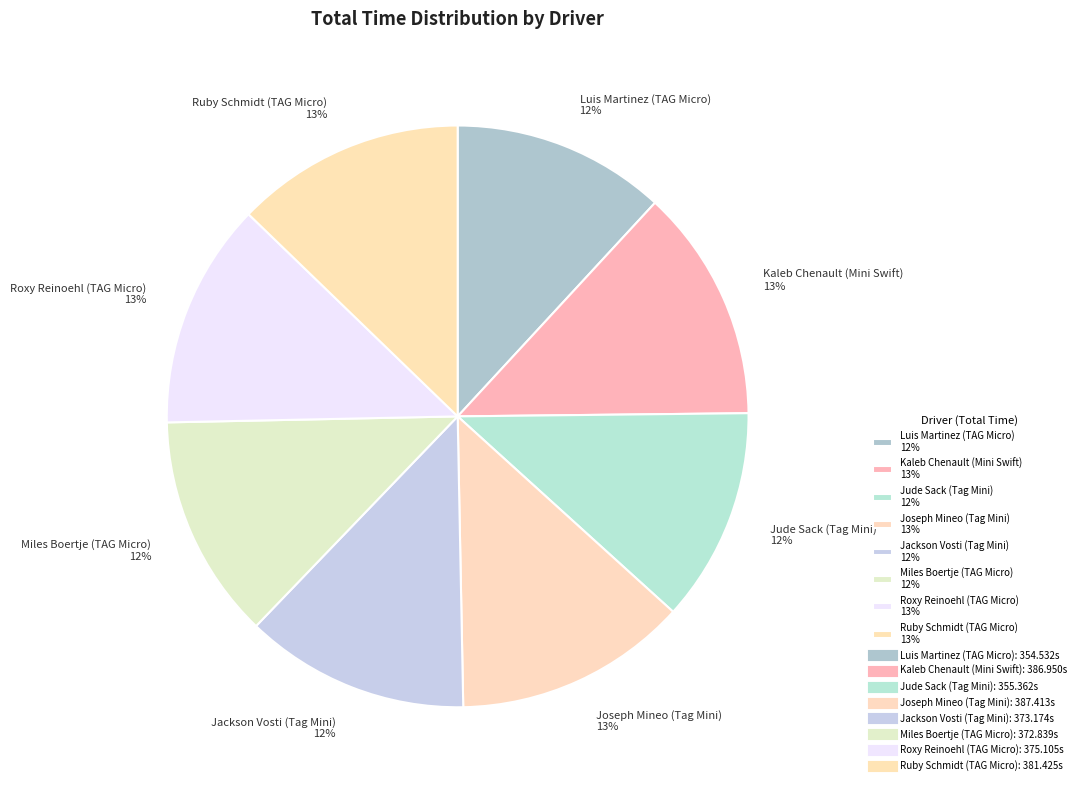

The Joseph Mineo (Tag Mini) 13% slice represents 21% of the pie. True or false?

False